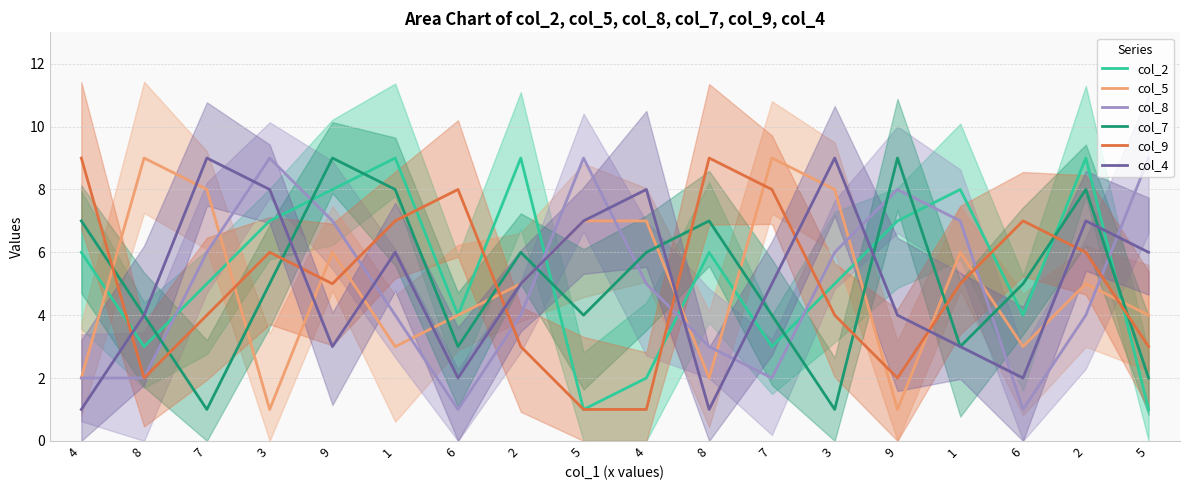

List the series in order of their peak value, highest first.

col_2, col_5, col_8, col_7, col_9, col_4